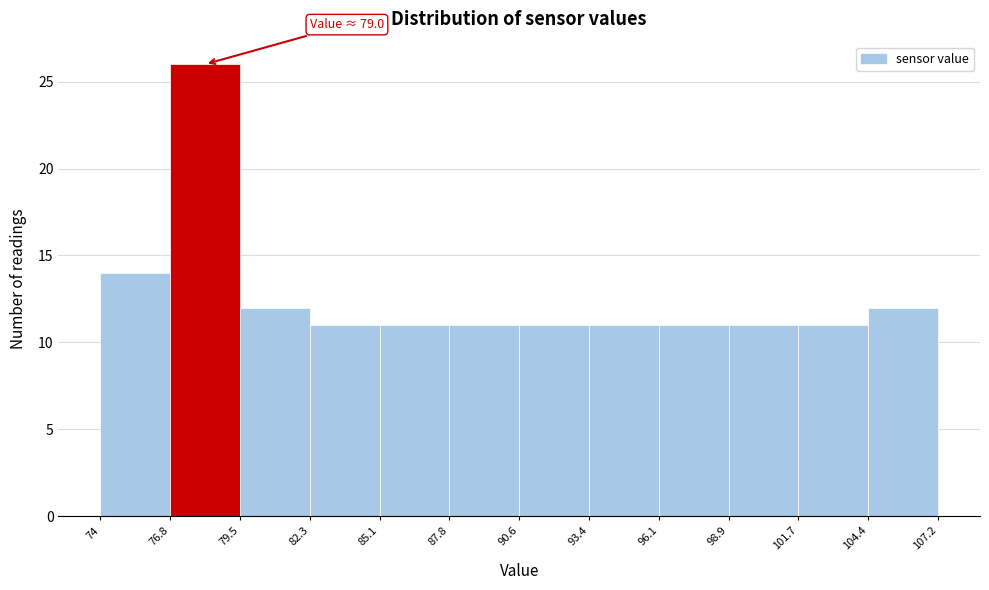

Over which range of the x-axis is the bar tallest?

76.8 to 79.5